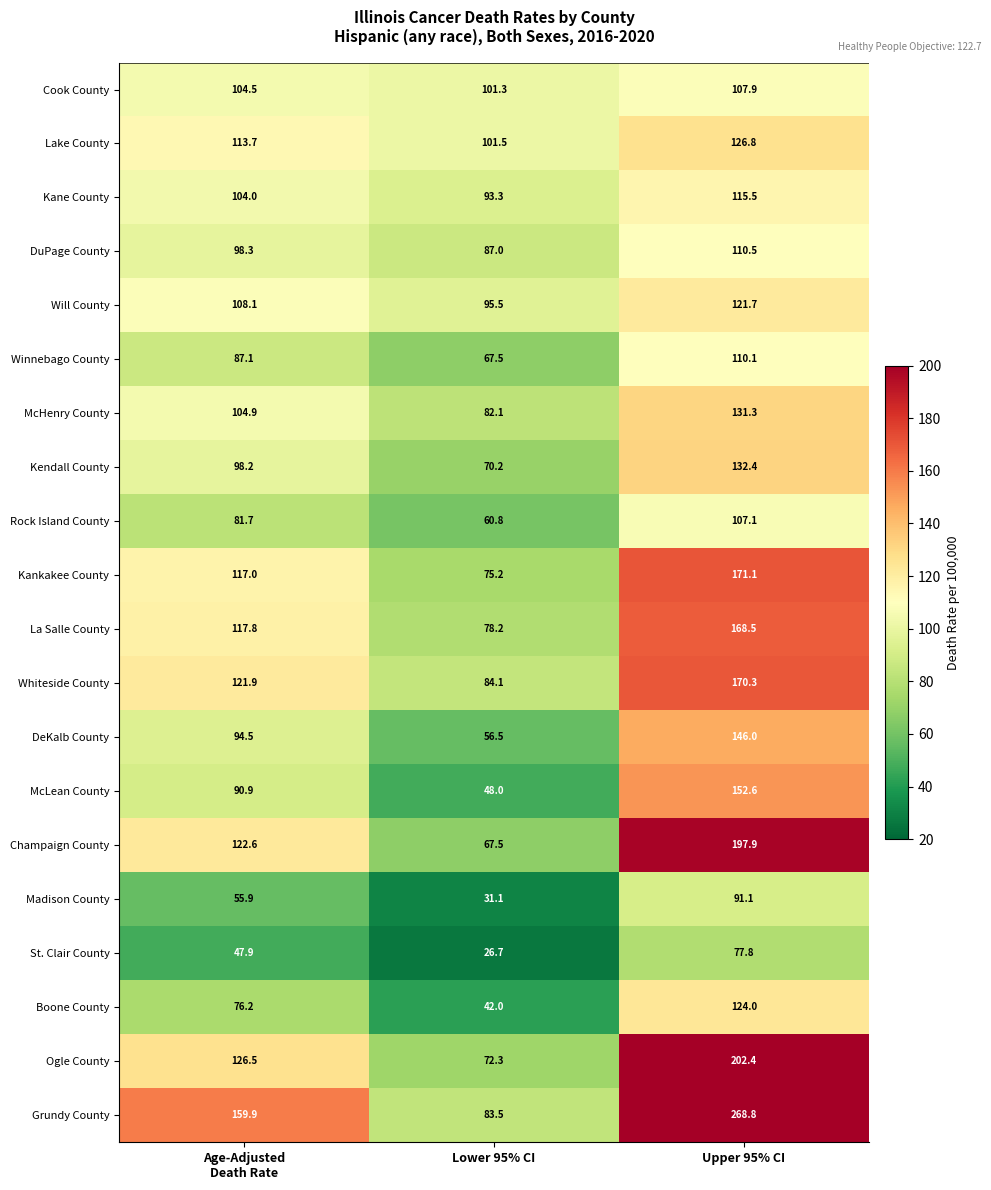

List the series in order of their peak value, highest first.

Grundy County, Ogle County, Champaign County, Kankakee County, Whiteside County, La Salle County, McLean County, DeKalb County, Kendall County, McHenry County, Lake County, Boone County, Will County, Kane County, DuPage County, Winnebago County, Cook County, Rock Island County, Madison County, St. Clair County